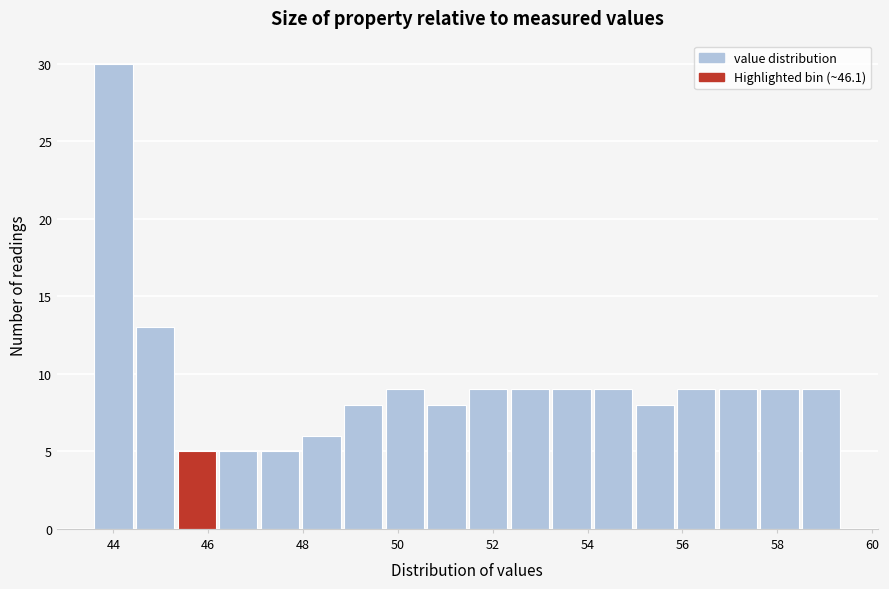

Reading left to right, transcribe this chart: for each bar, give the range it covers on the x-axis and its height. Neither the bar edges nor the heights are printed on the chart, so give them approximately, as read against the axes.

43.6 to 44.4: 30
44.4 to 45.4: 13
45.4 to 46.2: 5
46.2 to 47.2: 5
47.2 to 48.0: 5
48.0 to 48.8: 6
48.8 to 49.8: 8
49.8 to 50.6: 9
50.6 to 51.6: 8
51.6 to 52.4: 9
52.4 to 53.2: 9
53.2 to 54.2: 9
54.2 to 55.0: 9
55.0 to 55.8: 8
55.8 to 56.8: 9
56.8 to 57.6: 9
57.6 to 58.6: 9
58.6 to 59.4: 9